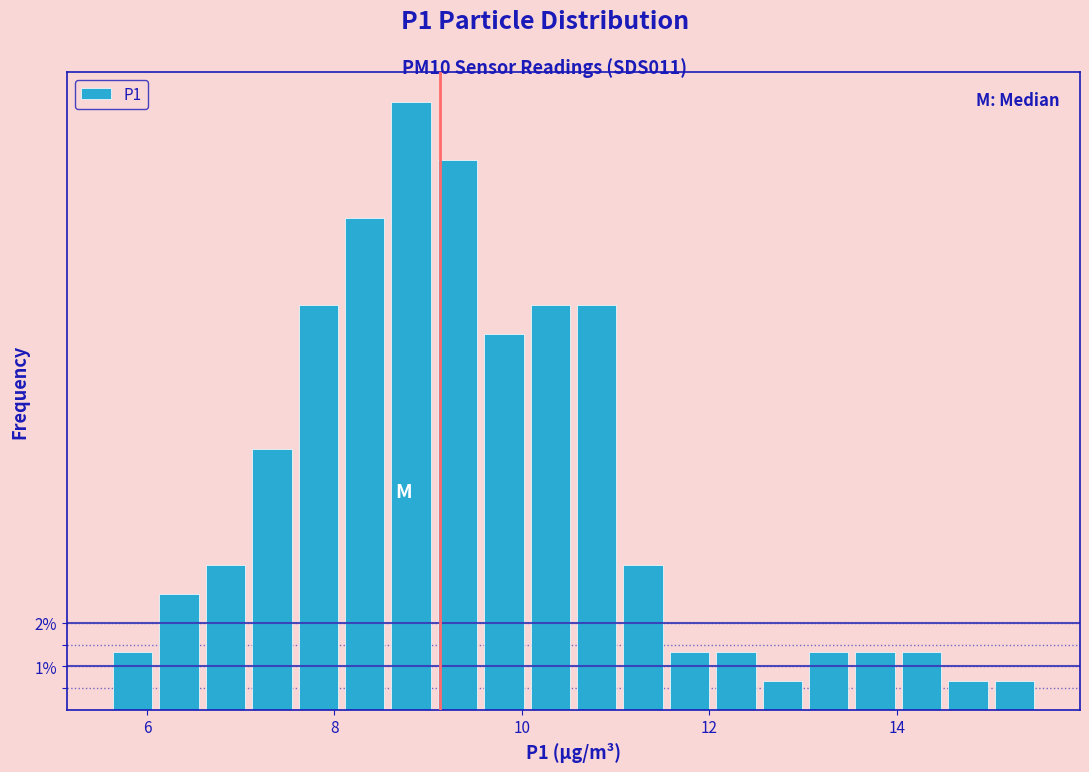

Read against the x-axis, roughly where is the centre of the tallest bar?

8.8